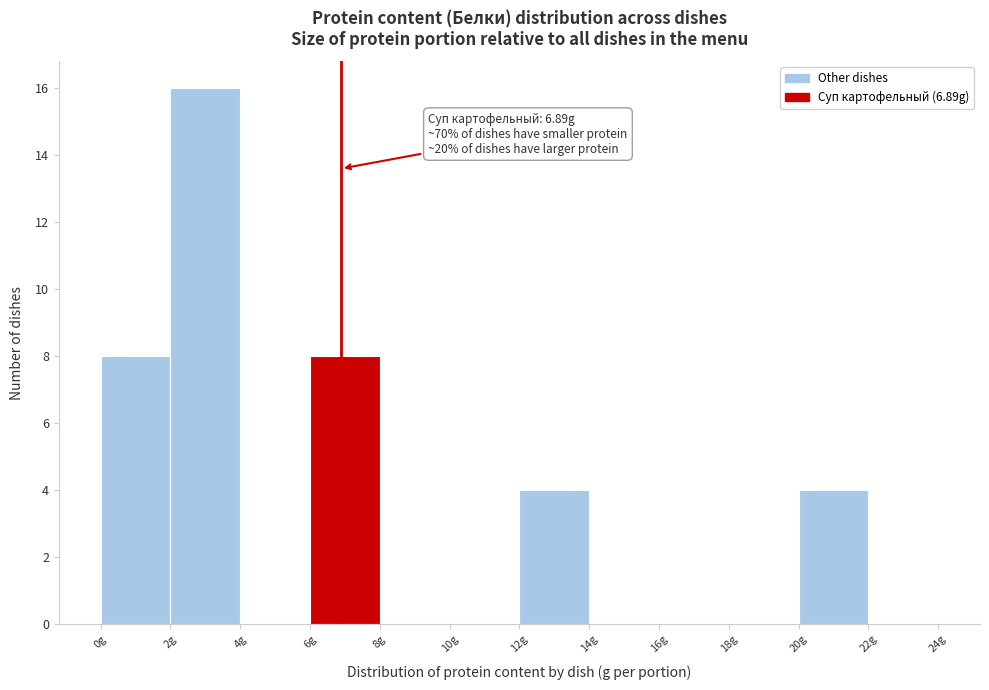

Which range on the x-axis has the tallest bar?

2 to 4